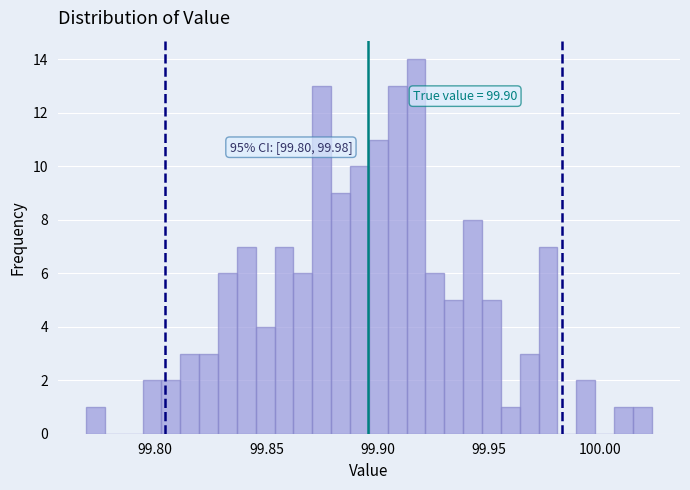

Read against the x-axis, roughly where is the centre of the tallest bar?

99.915